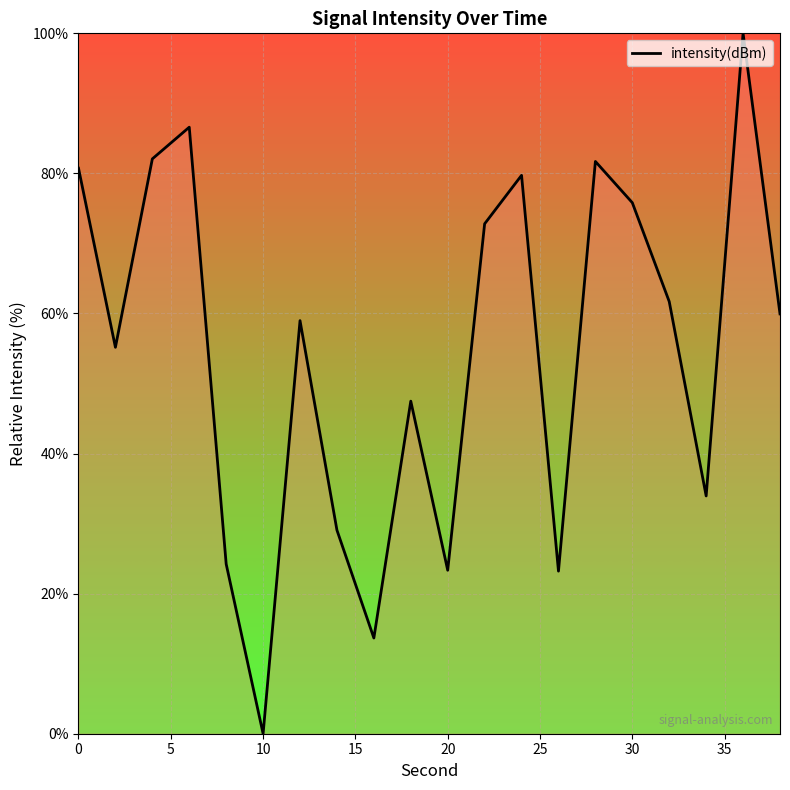

What is the greatest value displayed?

100.0